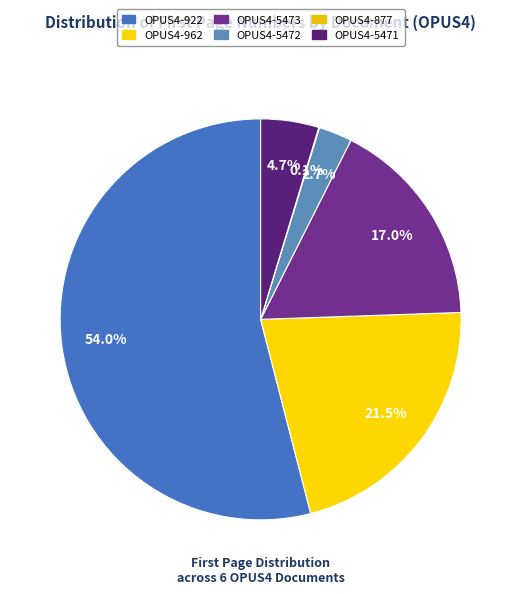

How many segments does this pie chart have?

6